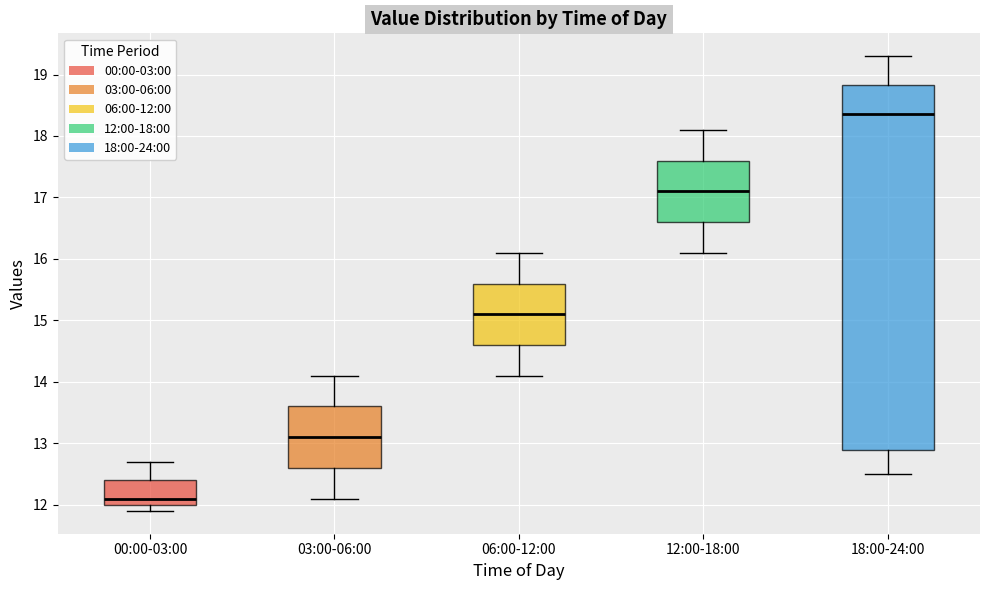

Reading left to right, transcribe this box plot: for each box, give where its median line is, the range the box spans, and where its two whiskers end, as read against the y-axis. The values are not printed on the chart, so give them approximately, as read against the axis.

00:00-03:00: median 12.1, box 12.0 to 12.4, whiskers 11.9 to 12.7
03:00-06:00: median 13.1, box 12.6 to 13.6, whiskers 12.1 to 14.1
06:00-12:00: median 15.1, box 14.6 to 15.6, whiskers 14.1 to 16.1
12:00-18:00: median 17.1, box 16.6 to 17.6, whiskers 16.1 to 18.1
18:00-24:00: median 18.4, box 12.9 to 18.8, whiskers 12.5 to 19.3